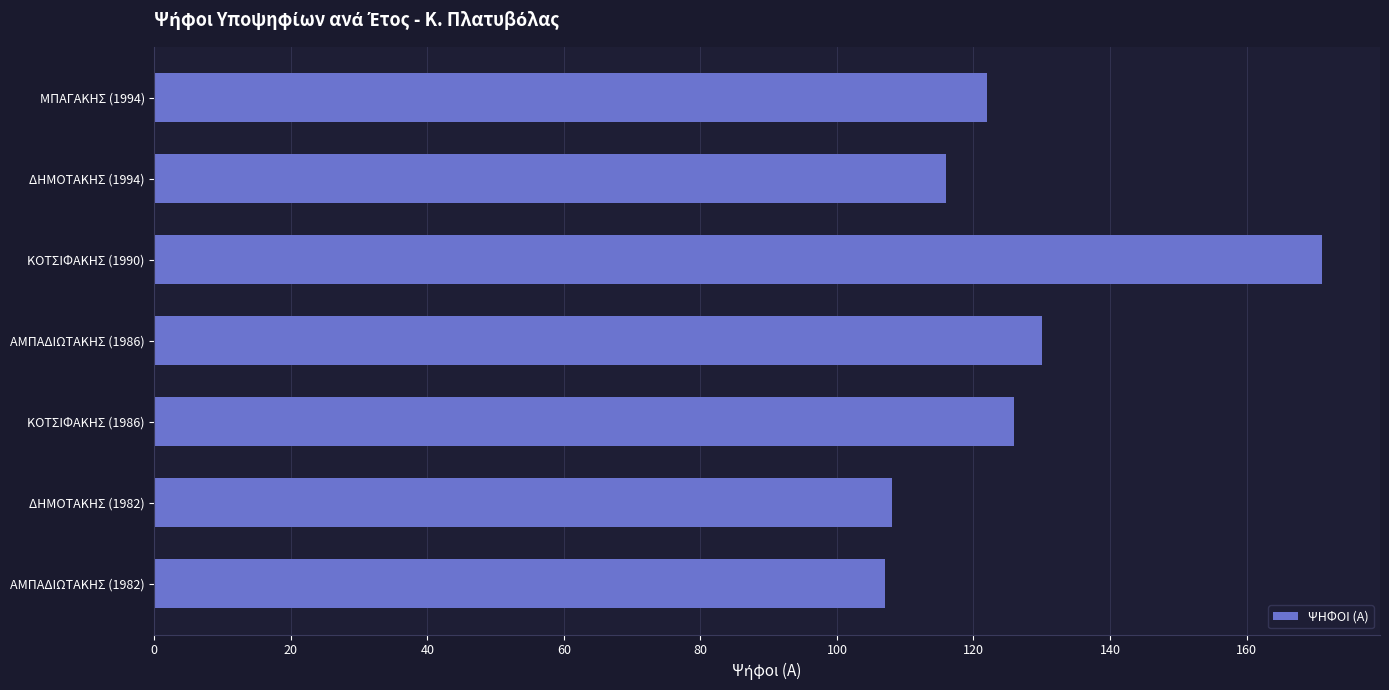

What is the change in value from ΚΟΤΣΙΦΑΚΗΣ (1990) to ΑΜΠΑΔΙΩΤΑΚΗΣ (1986)?

-41